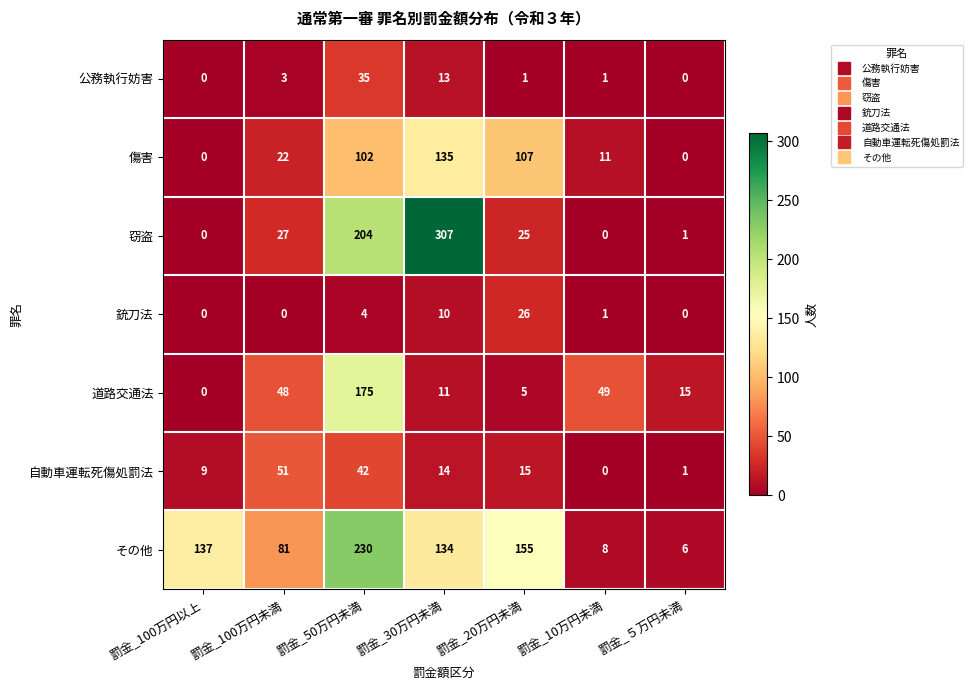

Is it true that 公務執行妨害 equals -18 at 罰金_100万円以上?

False